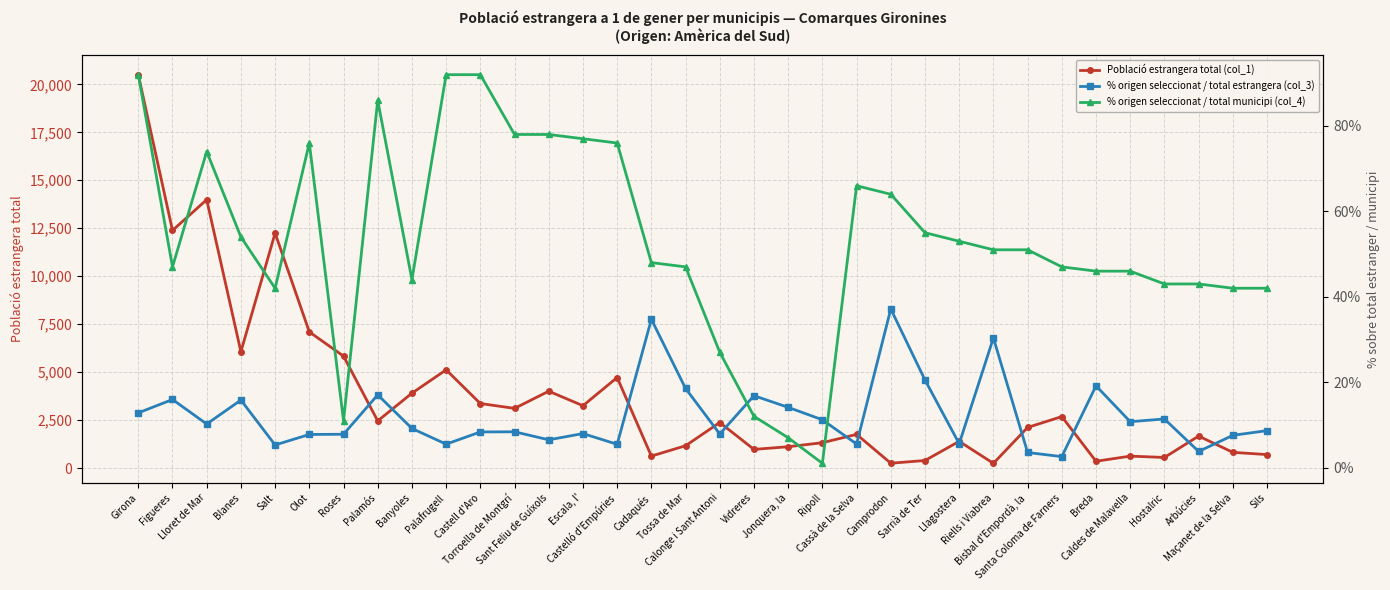

What is the spread (max minus min) of values at Cadaqués?

590.3